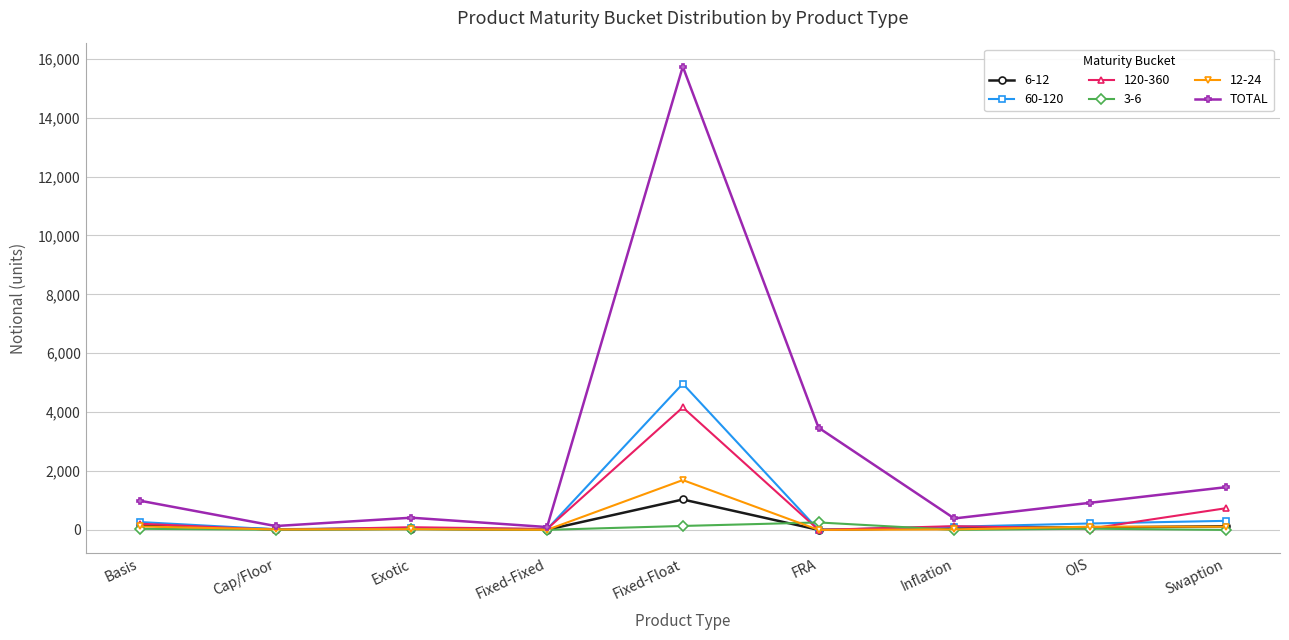

Which series has the widest spread of values?

TOTAL